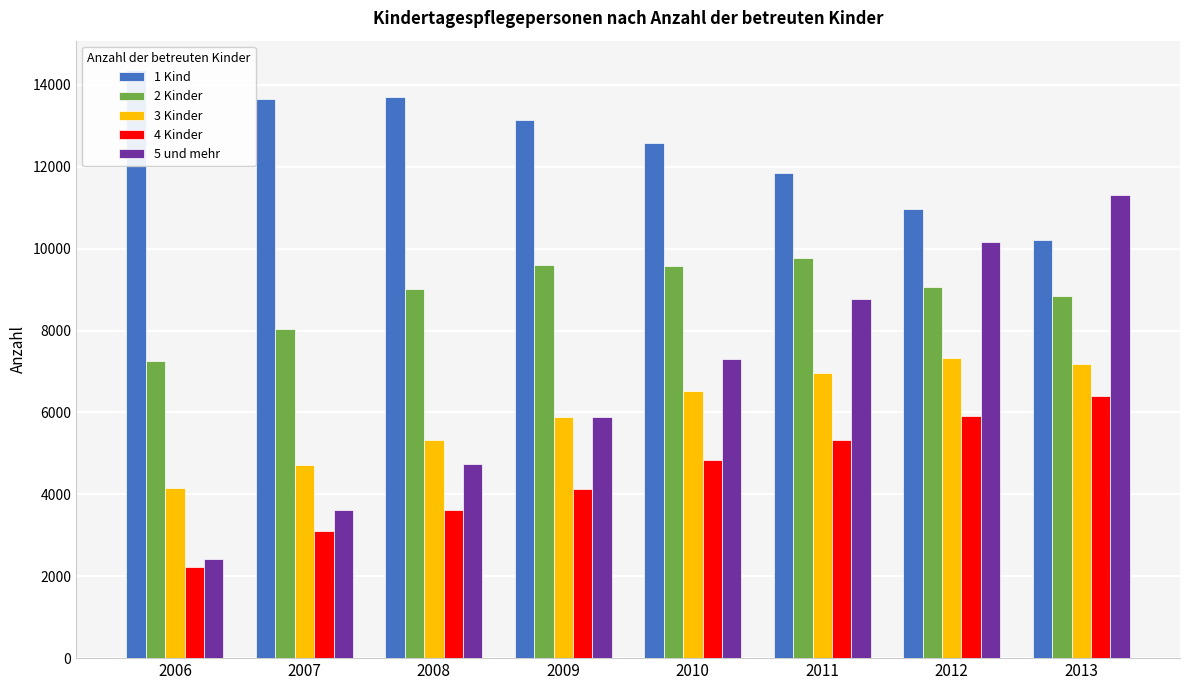

Which category has the highest value across all series?

2006